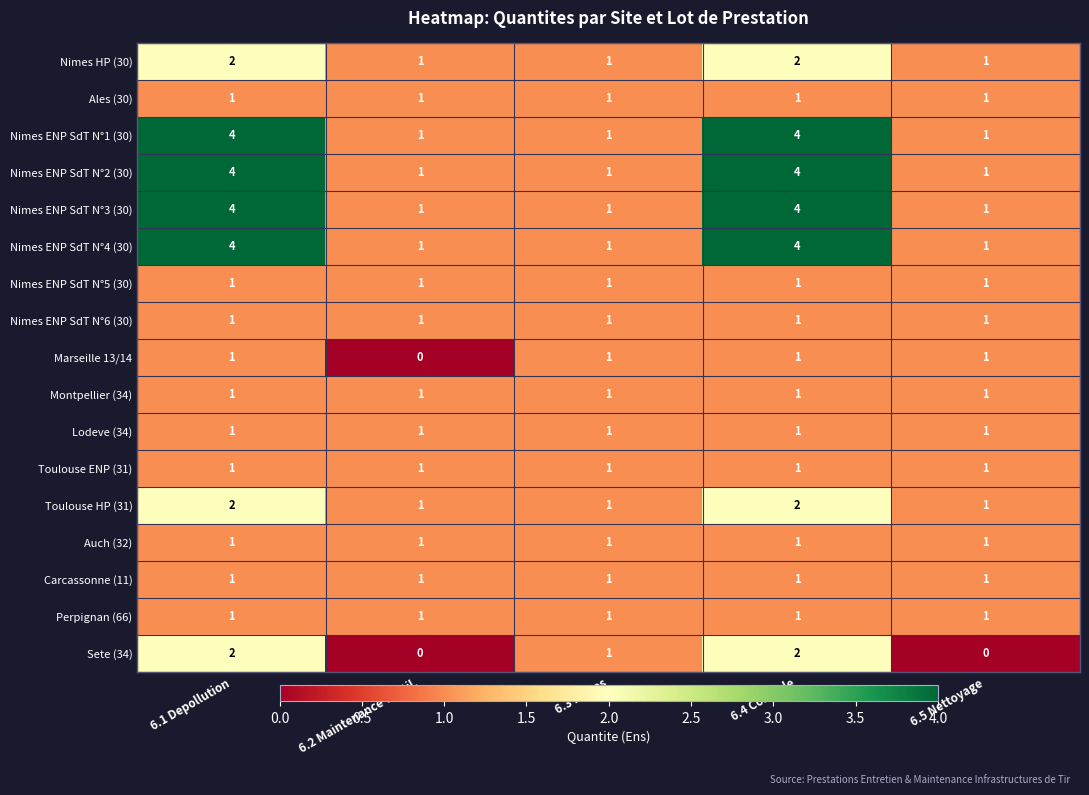

What is the total value across all series at 6.4 Controle?

32